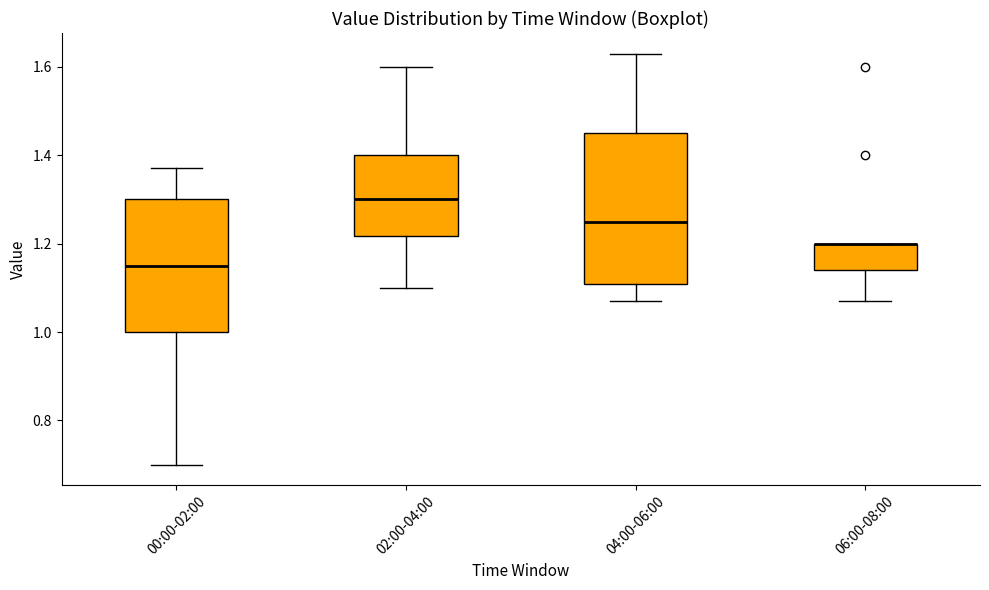

Reading left to right, read every box against the y-axis: the position of its median line, the range the box covers, and the ends of its whiskers. The values are not printed on the chart, so give them approximately, as read against the axis.

00:00-02:00: median 1.16, box 1.00 to 1.30, whiskers 0.70 to 1.38
02:00-04:00: median 1.30, box 1.22 to 1.40, whiskers 1.10 to 1.60
04:00-06:00: median 1.26, box 1.10 to 1.46, whiskers 1.08 to 1.64
06:00-08:00: median 1.20 (drawn on the box's upper edge), box 1.14 to 1.20, whiskers 1.08 to 1.20